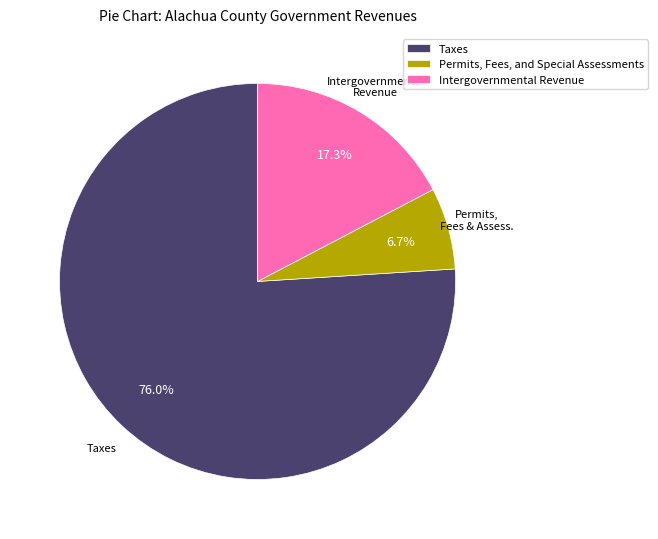

To the nearest percent, what percentage of the pie is Permits, Fees, and Special Assessments?

7%